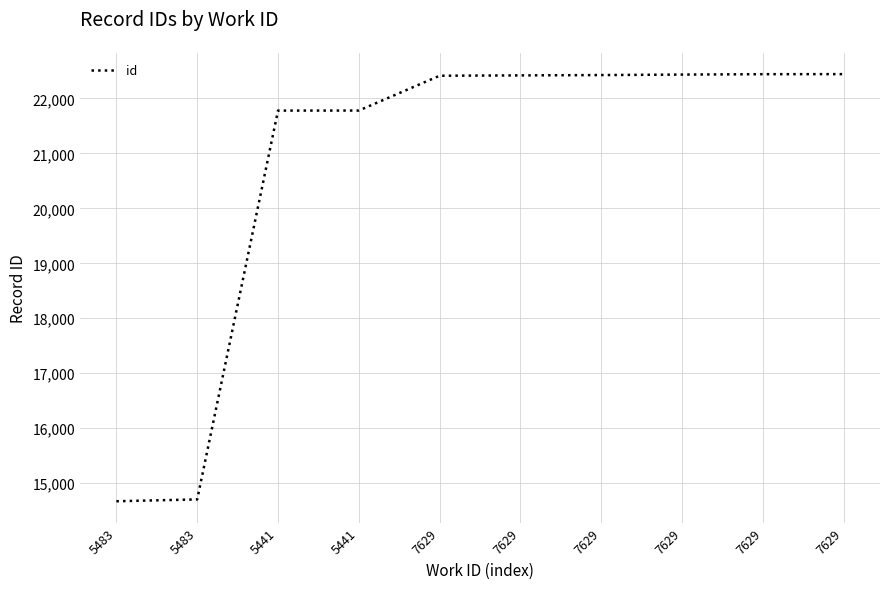

What is the sum of the values at 7629 and 7629?

44871